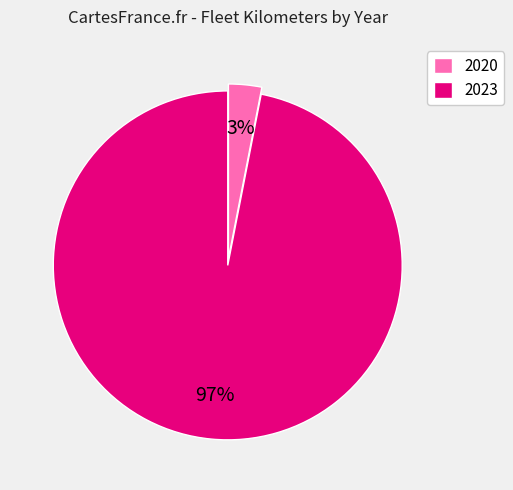

Between 2020 and 2023, which is larger?

2023